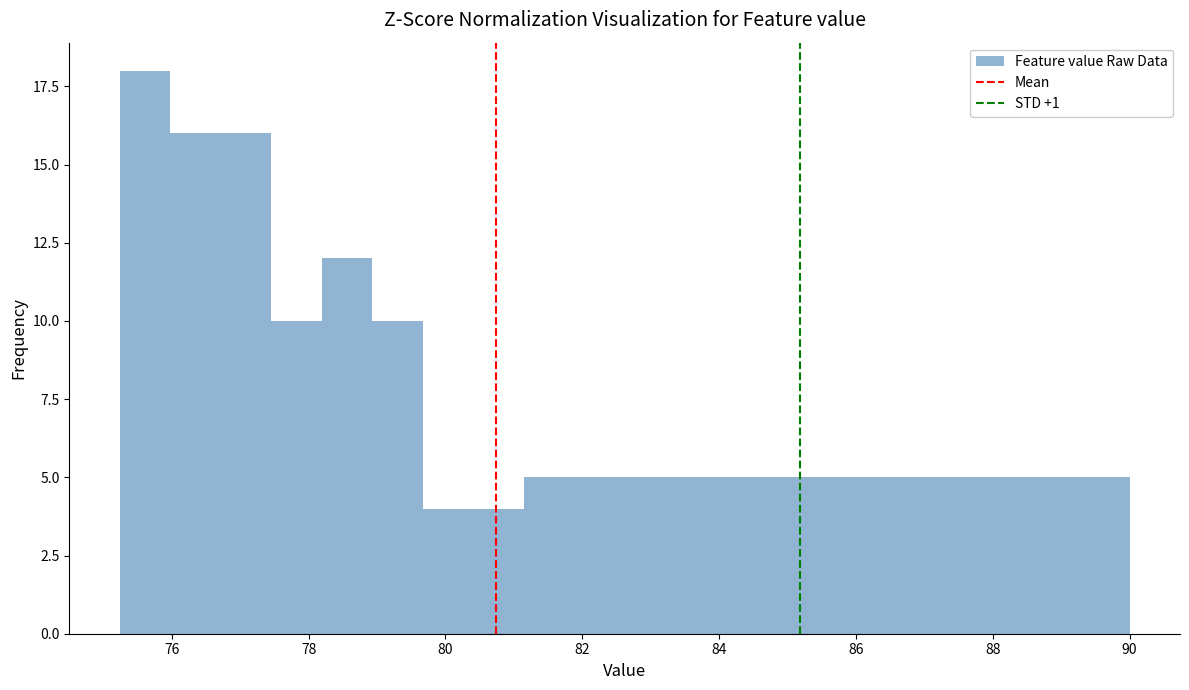

Around what value on the x-axis is the tallest bar? Give the approximate position of its centre, as read against the axis.

75.6